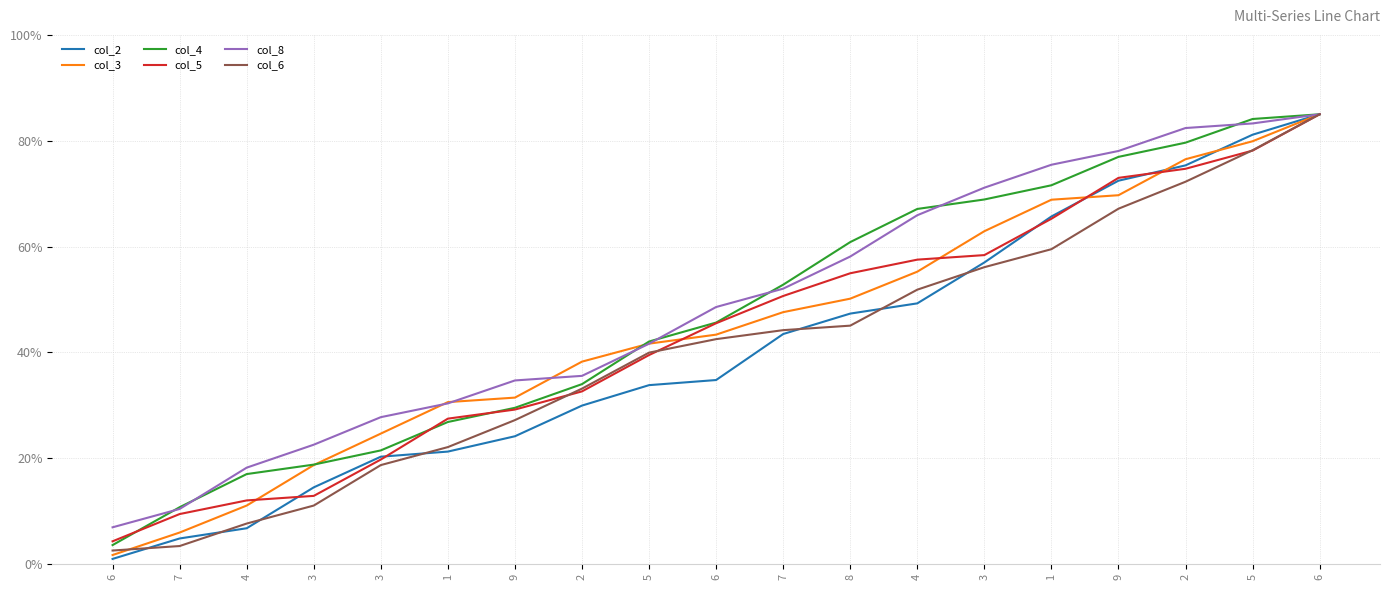

What are all the series names shown in the legend?

col_2, col_3, col_4, col_5, col_8, col_6